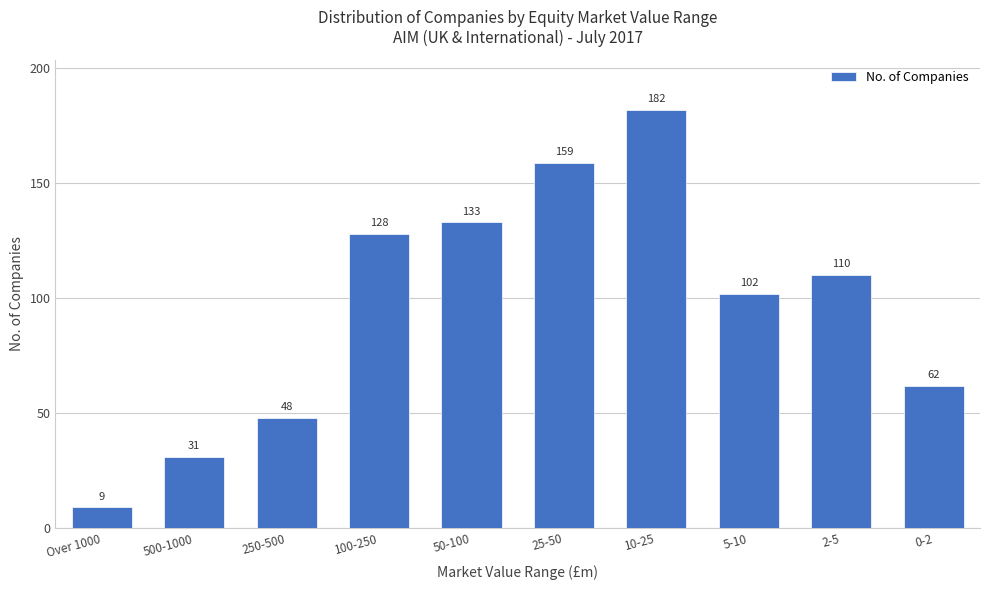

List the labels in order of value, largest first.

10-25, 25-50, 50-100, 100-250, 2-5, 5-10, 0-2, 250-500, 500-1000, Over 1000